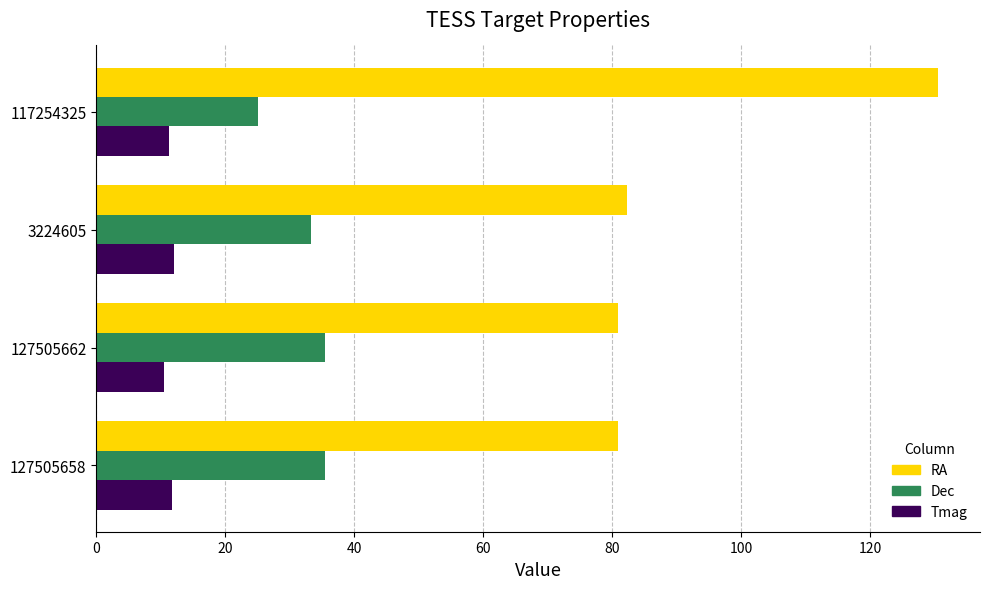

At 127505662, list the series in order from largest to smallest.

RA, Dec, Tmag